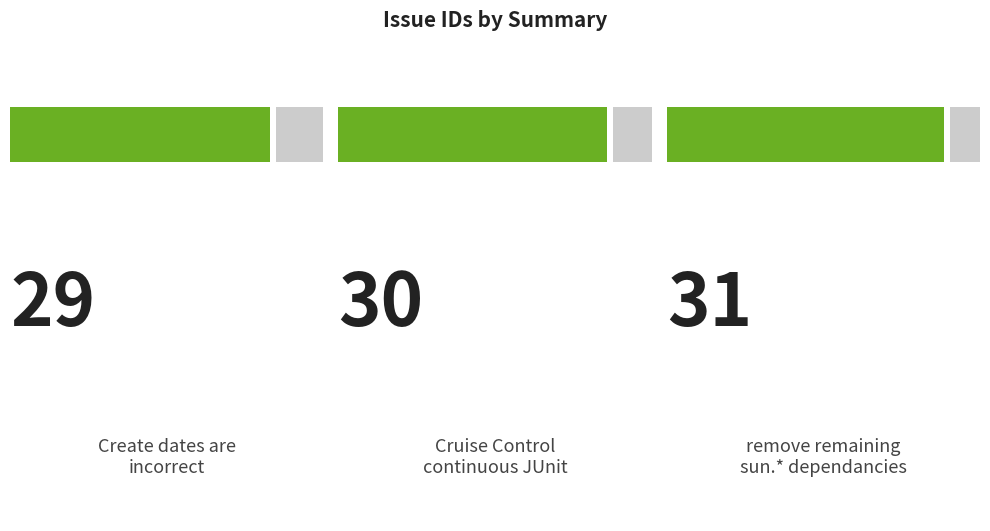

How many values are below 30?

1